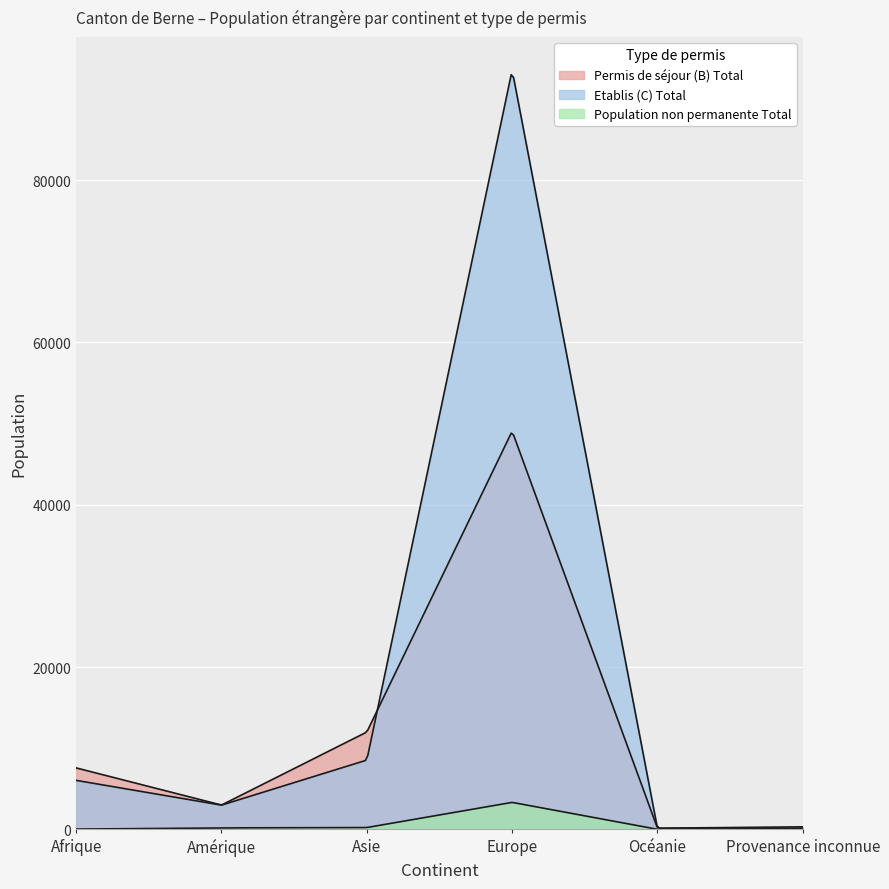

At how many categories does at least one series exceed 80631?

1